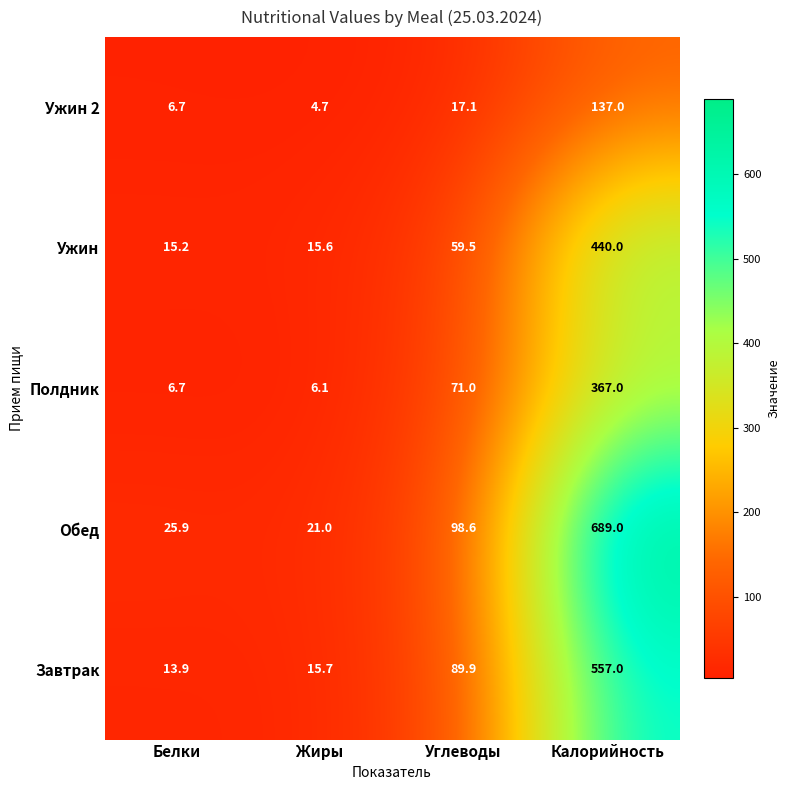

What is the total value across all series at Калорийность?

2190.0